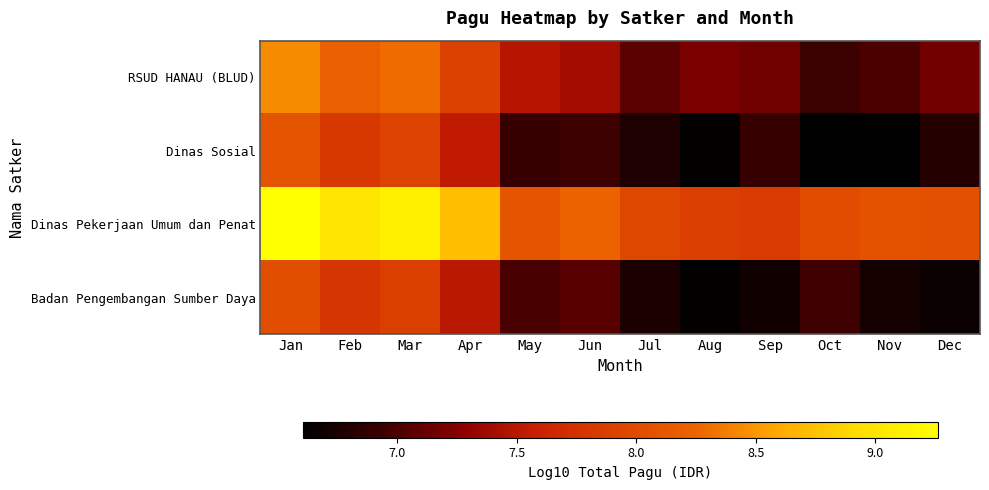

At which category does the chart reach its minimum across all series?

Nov